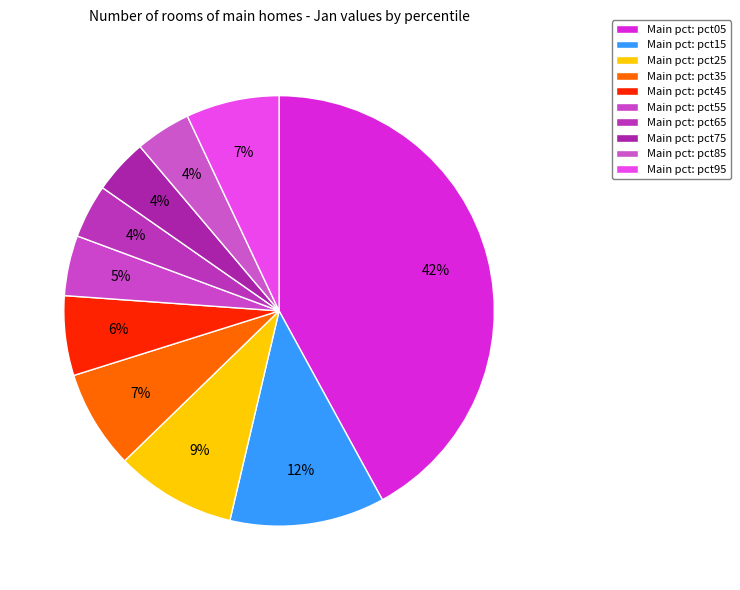

How many segments does this pie chart have?

10